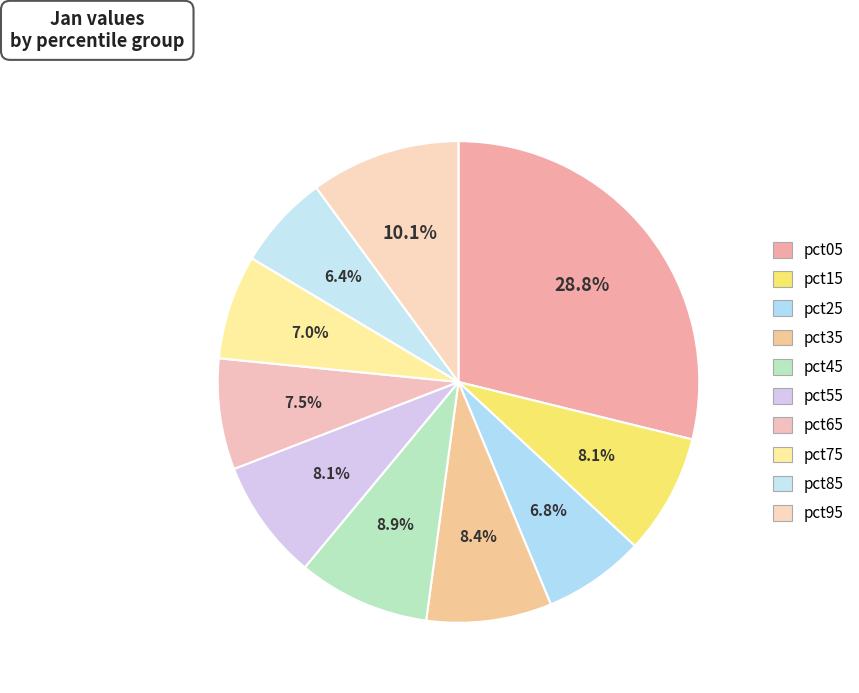

To the nearest percent, what percentage of the pie is pct55?

8%